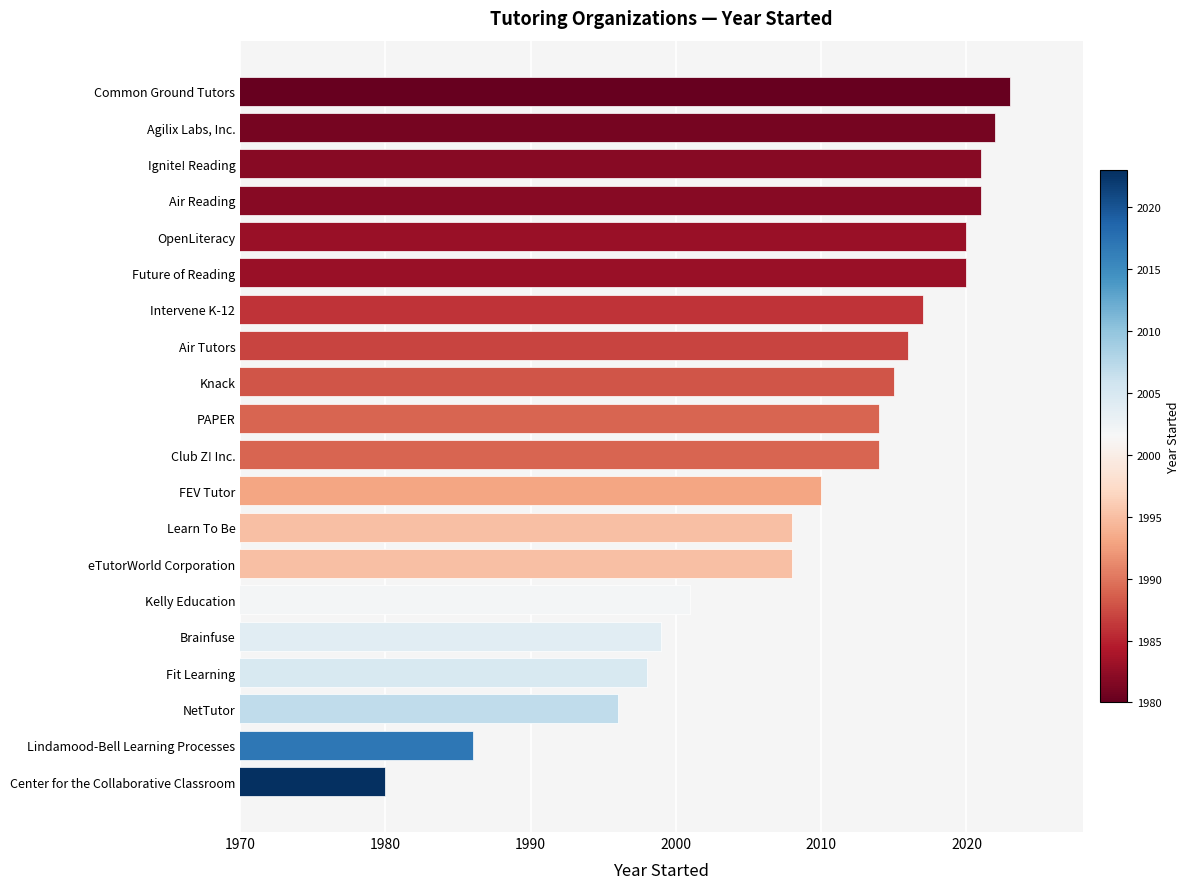

Which label corresponds to the smallest value in the chart?

Center for the Collaborative Classroom